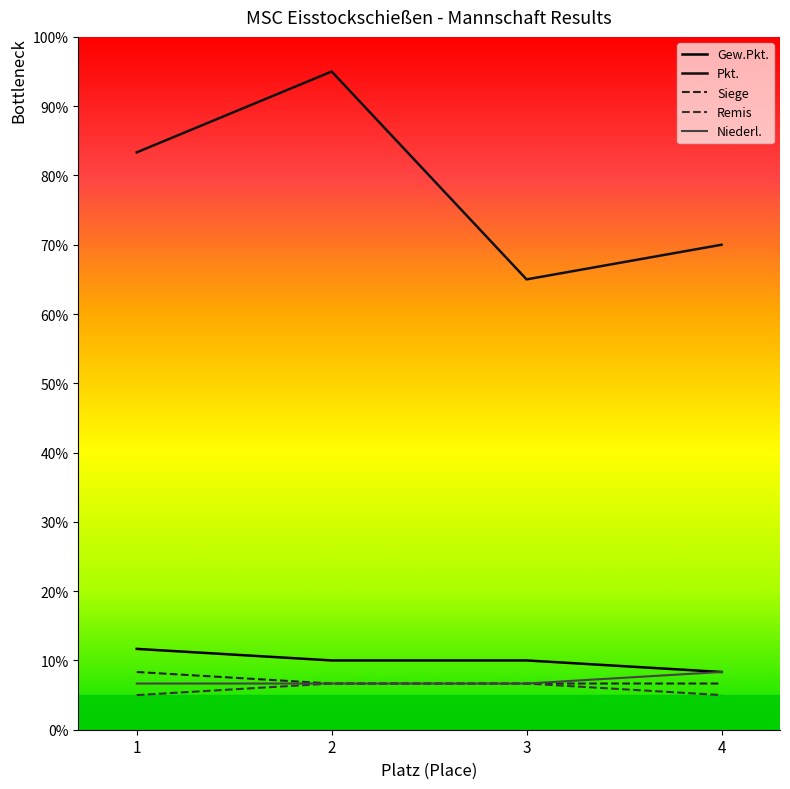

Where does the Remis series first go above 6?

2